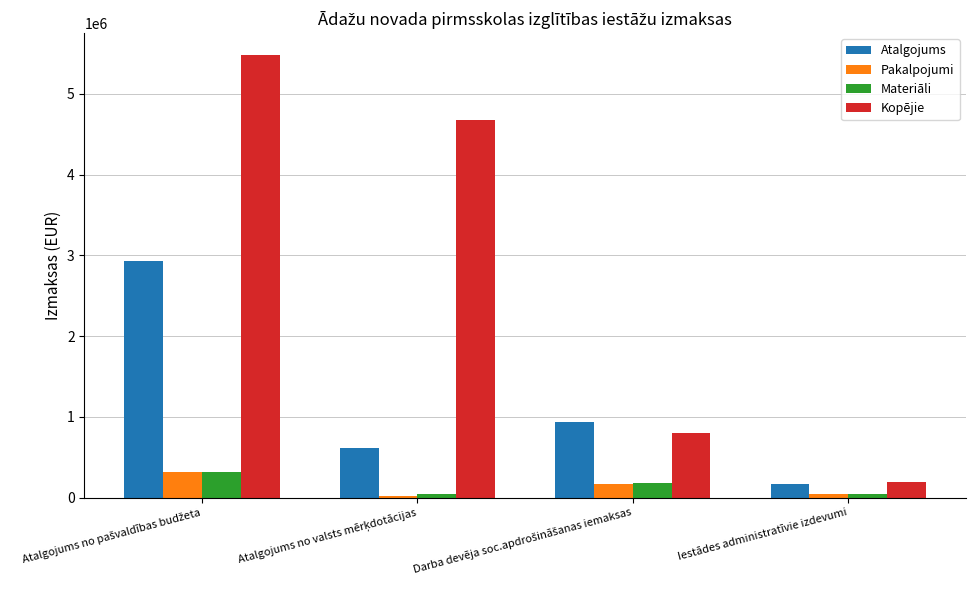

How many values in the Materiāli series exceed 181266?

2